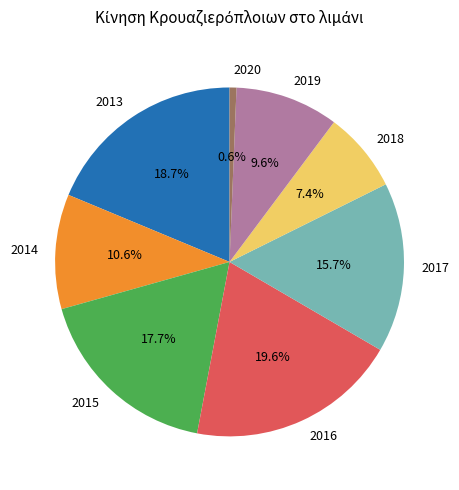

The 2016 slice represents 20% of the pie. True or false?

True